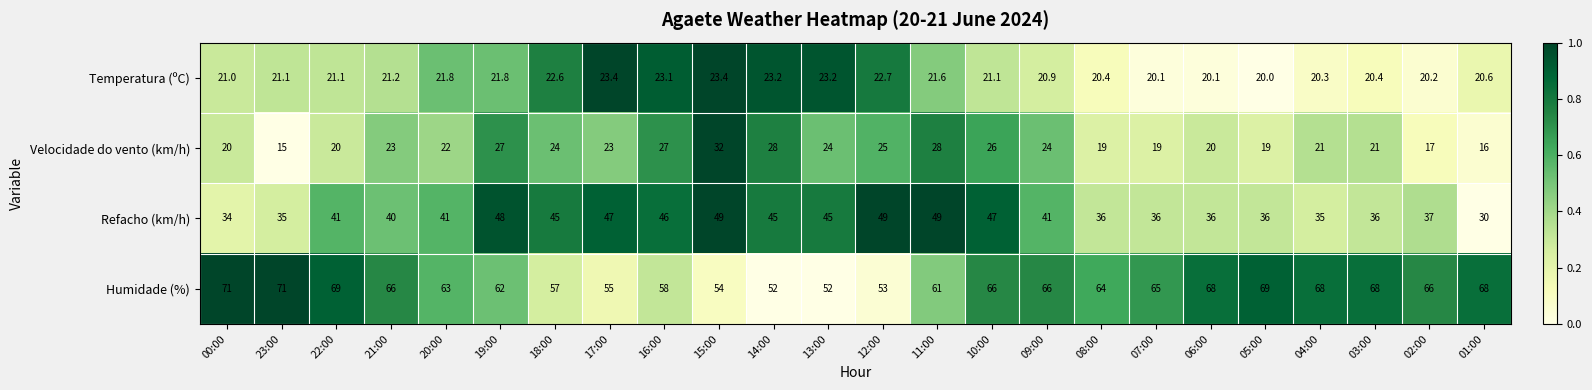

At which category is the sum across all series the highest?

10:00